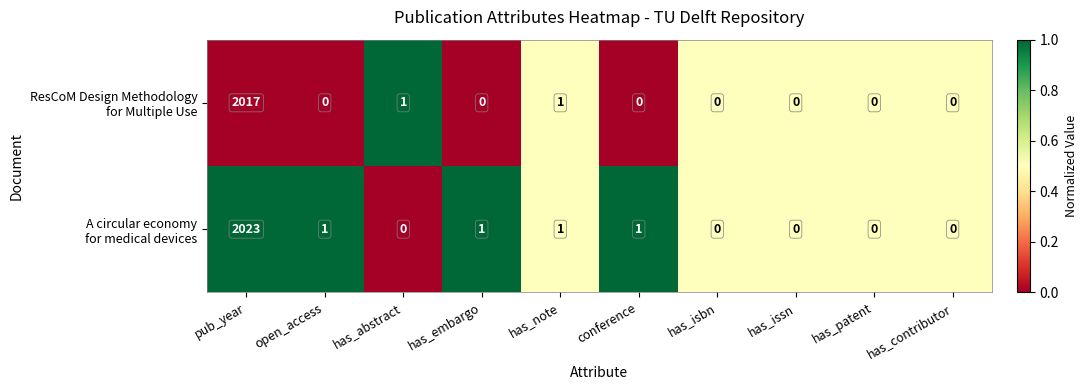

At which category is the sum across all series the highest?

pub_year